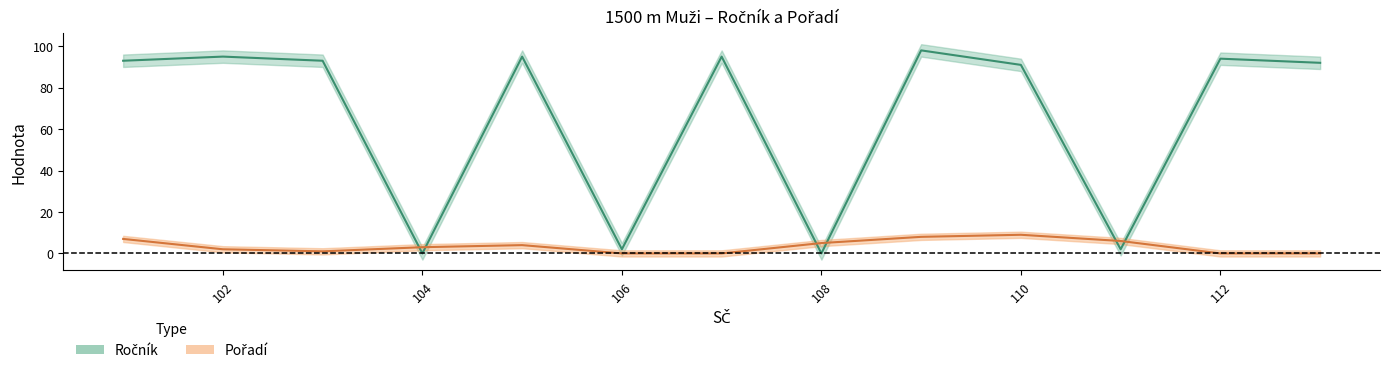

How many distinct data groups are displayed?

2